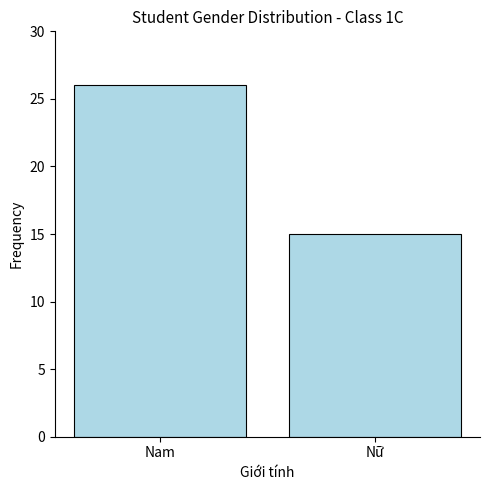

What is the minimum value shown in the chart?

15